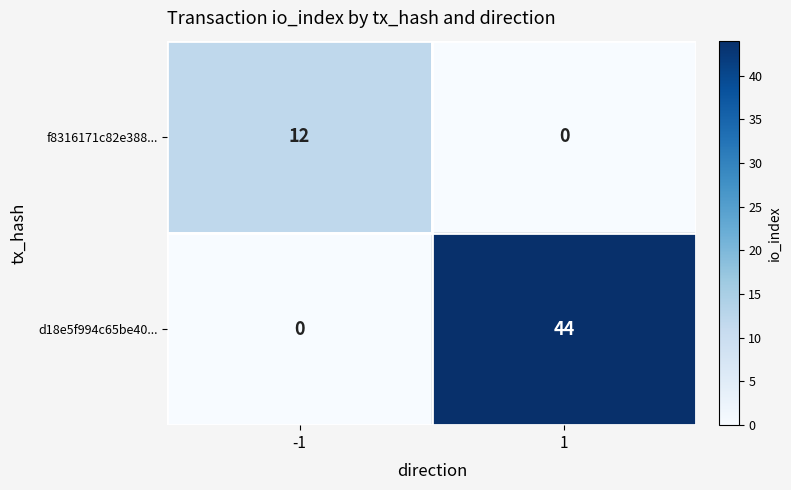

What is the average value of the d18e5f994c65be40... series?

22